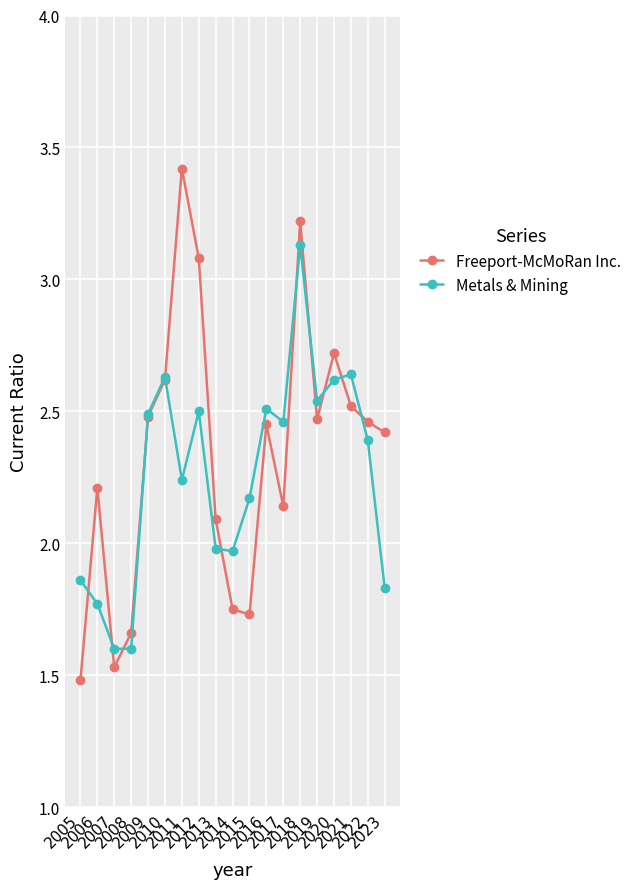

True or false: Metals & Mining and Freeport-McMoRan Inc. intersect in this chart.

True